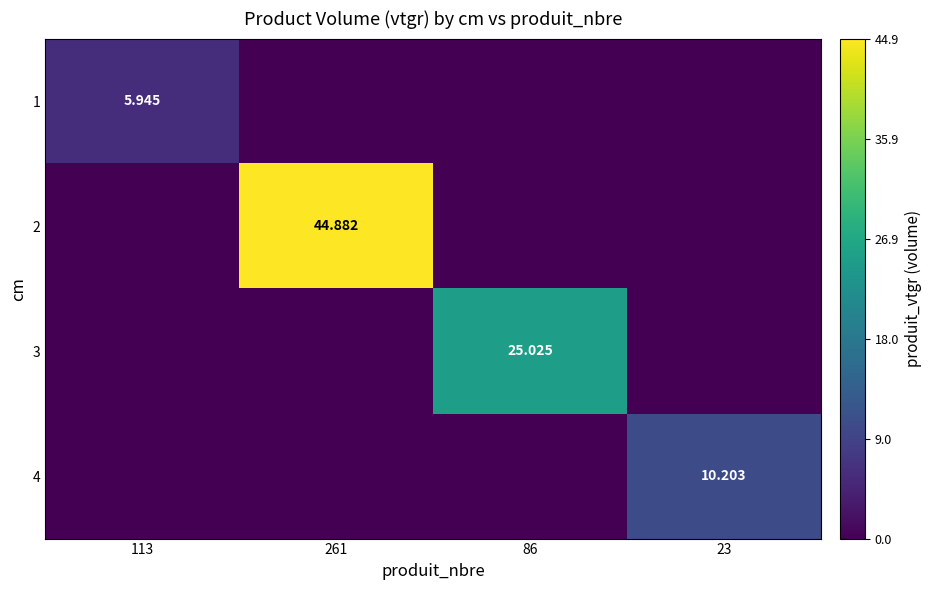

Is the value of 4 at 86 greater than the value of 2 at 261?

No